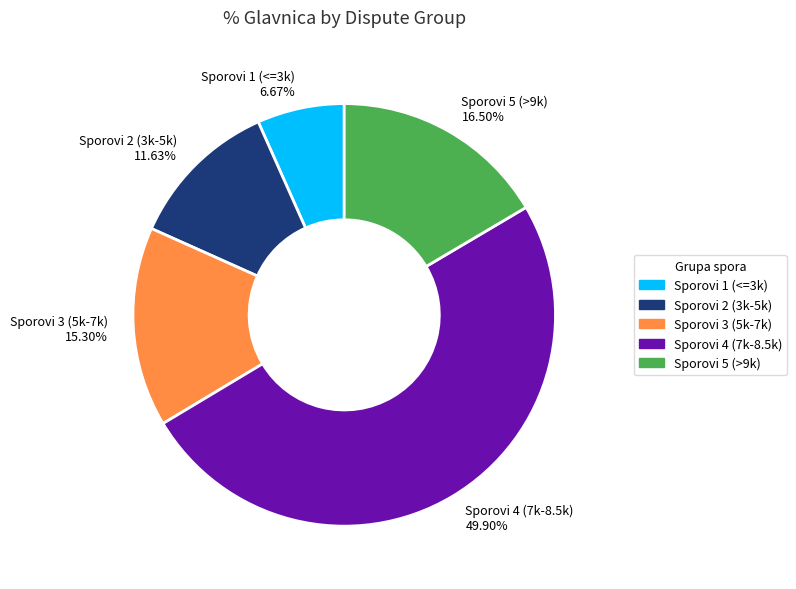

Rank the categories by value from lowest to highest.

Sporovi 1 (<=3k) 6.67%, Sporovi 2 (3k-5k) 11.63%, Sporovi 3 (5k-7k) 15.30%, Sporovi 5 (>9k) 16.50%, Sporovi 4 (7k-8.5k) 49.90%